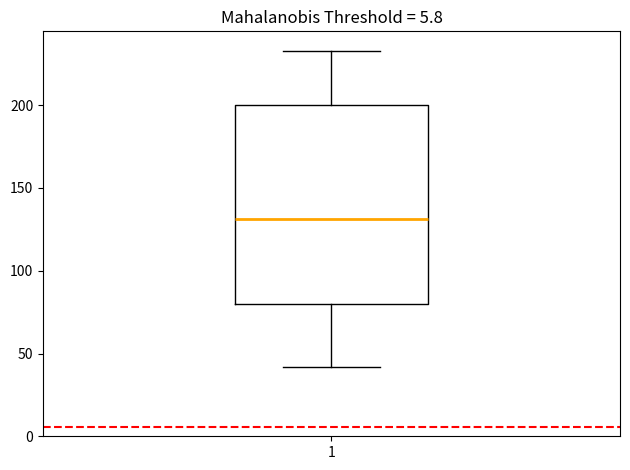

Transcribe this box plot: give where the median line is, the range the box spans, and where the two whiskers end, as read against the y-axis. The values are not printed on the chart, so give them approximately, as read against the axis.

median 130, box 80 to 200, whiskers 40 to 235